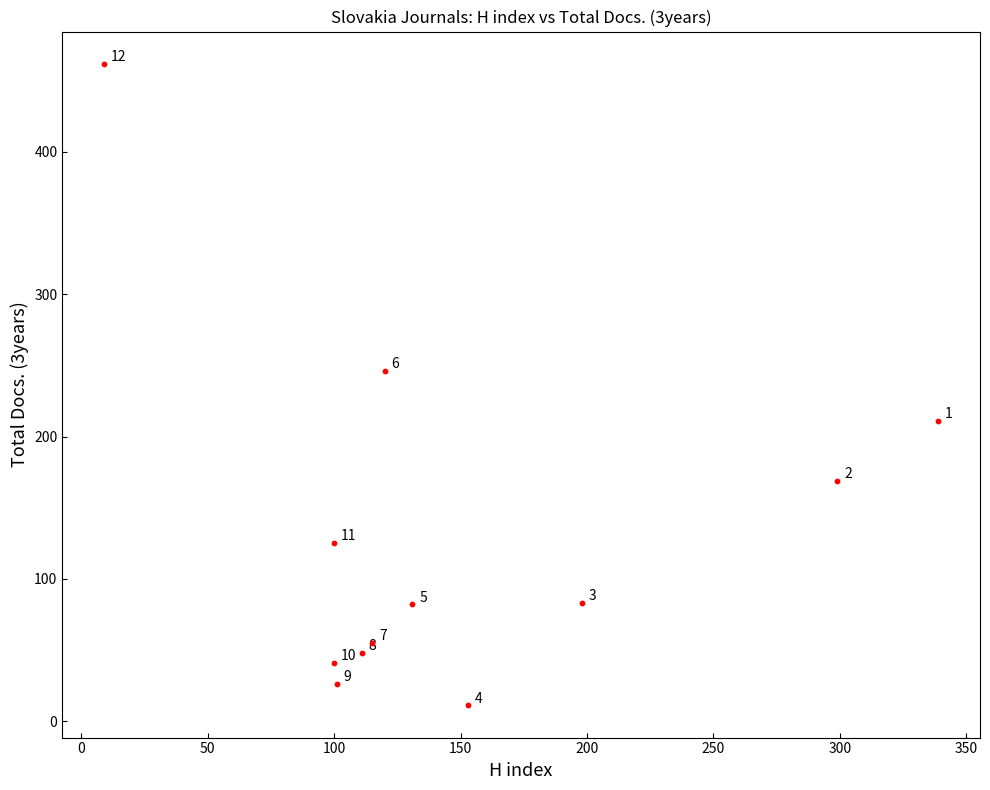

What is the range of Y values (max minus min)?

451